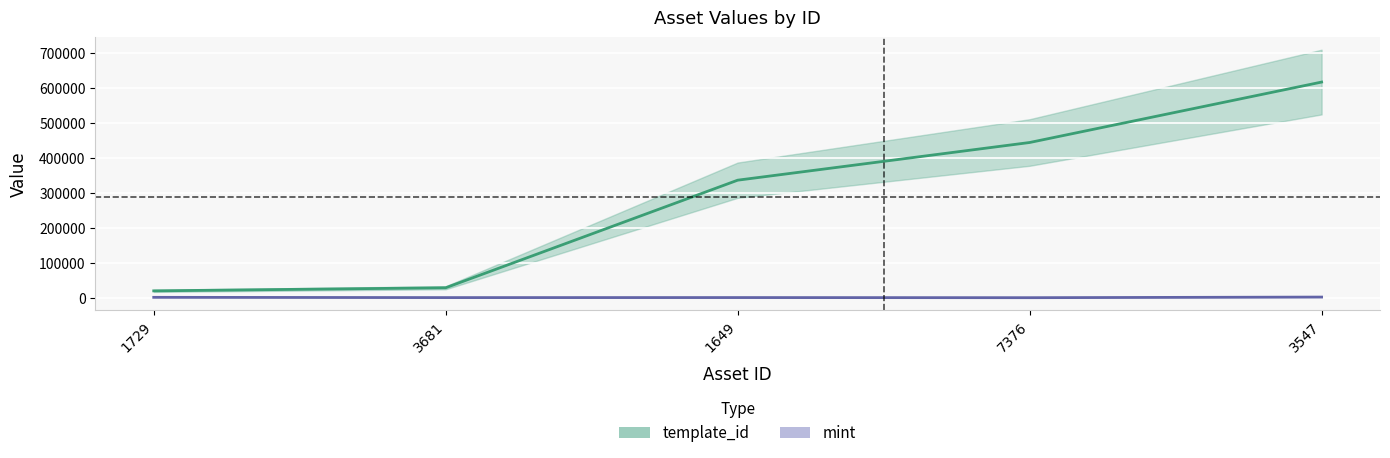

How many lines are shown in the chart?

2